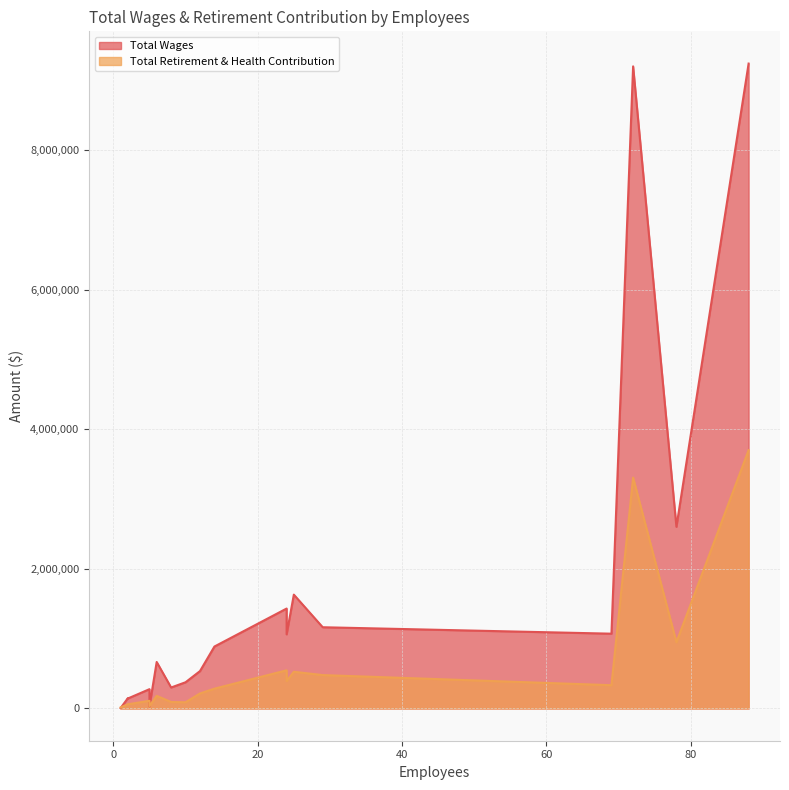

What is the sum of the Total Wages values at 24 and 24?

2495118